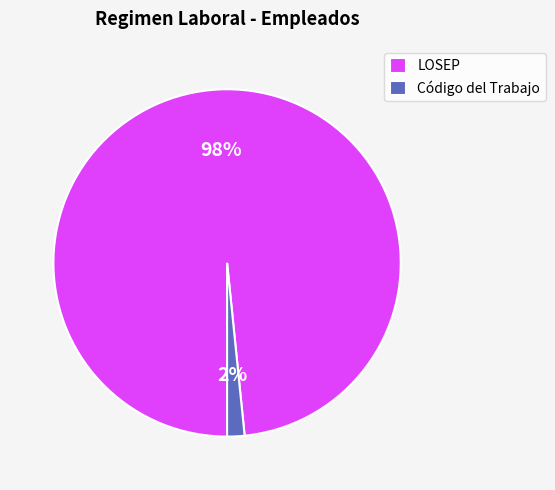

What percentage is the Código del Trabajo slice, to the nearest percent?

2%